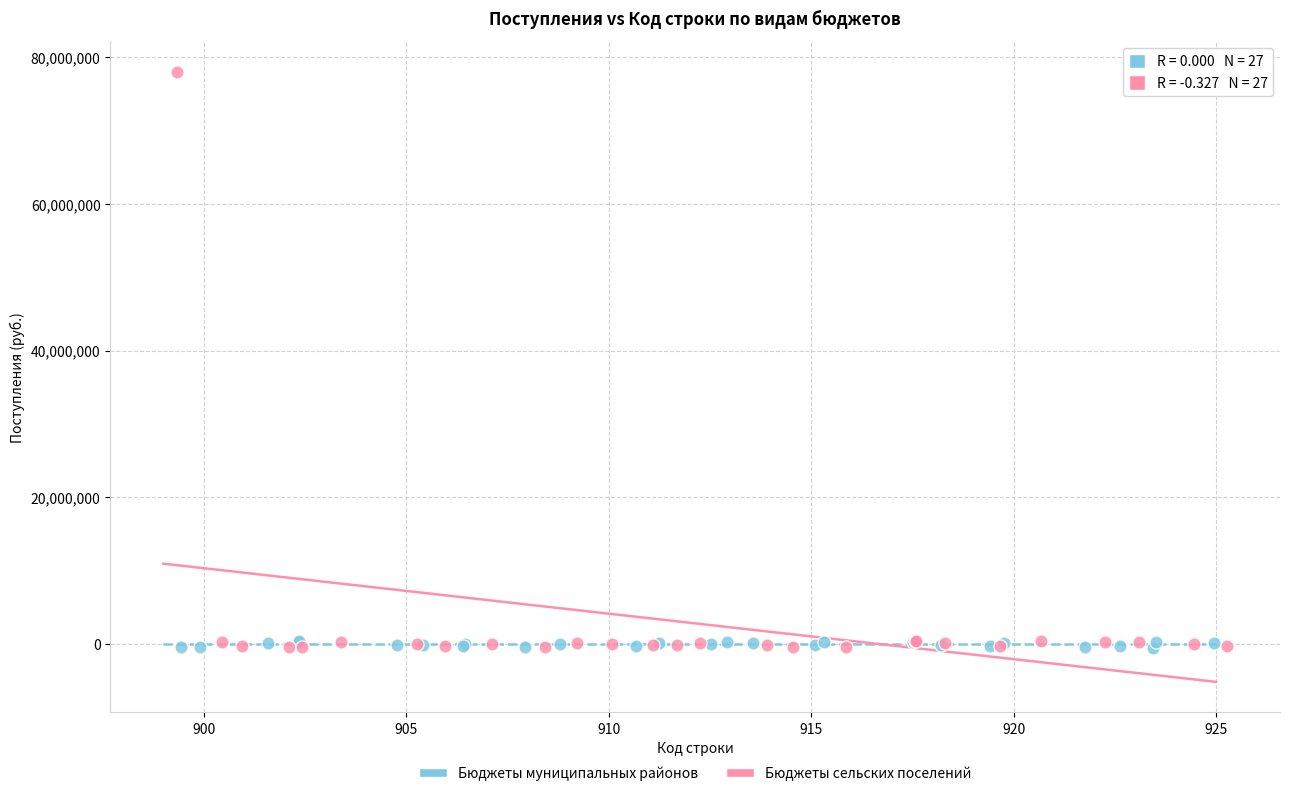

Which series contains the highest Y value?

Бюджеты сельских поселений